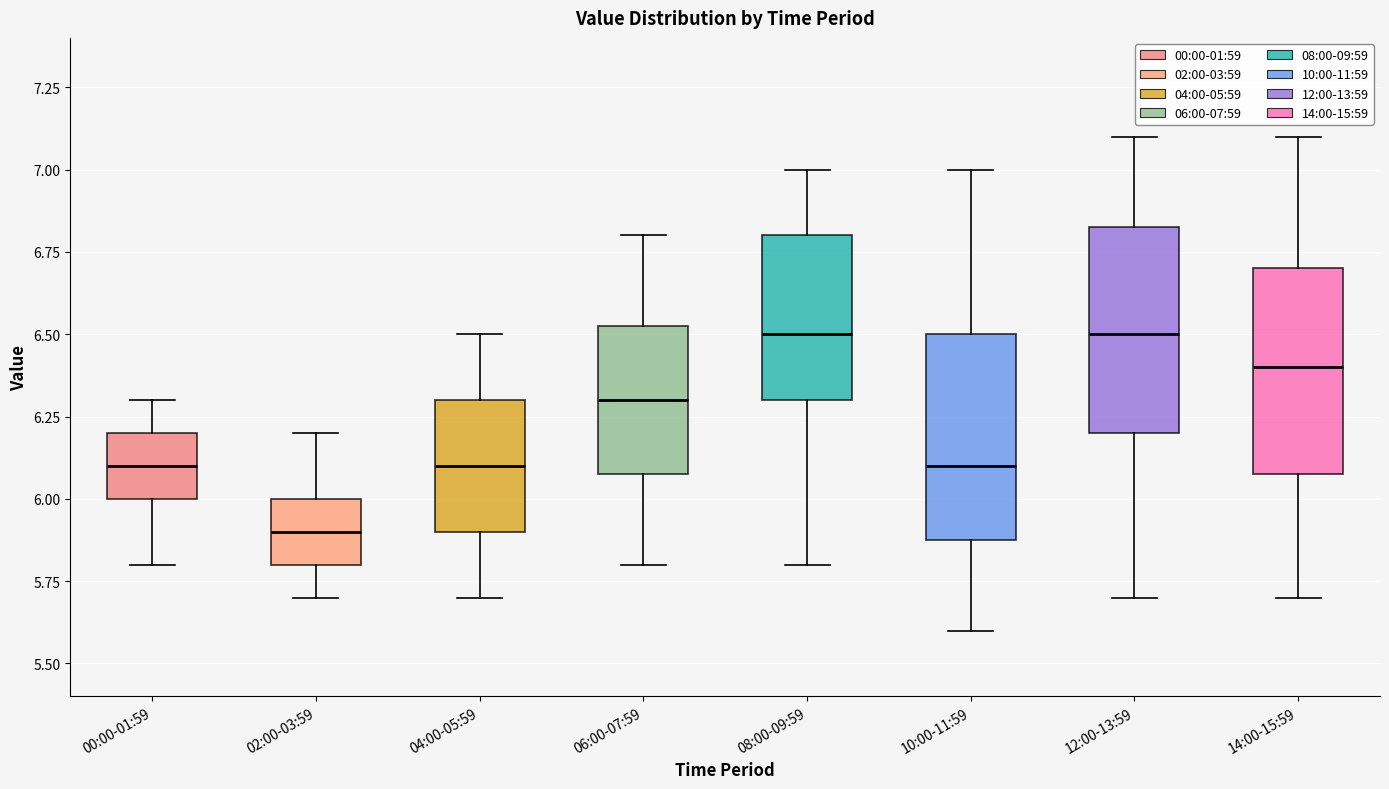

Reading left to right, transcribe this box plot: for each box, give where its median line is, the range the box spans, and where its two whiskers end, as read against the y-axis. The values are not printed on the chart, so give them approximately, as read against the axis.

00:00-01:59: median 6.10, box 6.00 to 6.20, whiskers 5.80 to 6.30
02:00-03:59: median 5.90, box 5.80 to 6.00, whiskers 5.70 to 6.20
04:00-05:59: median 6.10, box 5.90 to 6.30, whiskers 5.70 to 6.50
06:00-07:59: median 6.30, box 6.10 to 6.55, whiskers 5.80 to 6.80
08:00-09:59: median 6.50, box 6.30 to 6.80, whiskers 5.80 to 7.00
10:00-11:59: median 6.10, box 5.90 to 6.50, whiskers 5.60 to 7.00
12:00-13:59: median 6.50, box 6.20 to 6.85, whiskers 5.70 to 7.10
14:00-15:59: median 6.40, box 6.10 to 6.70, whiskers 5.70 to 7.10